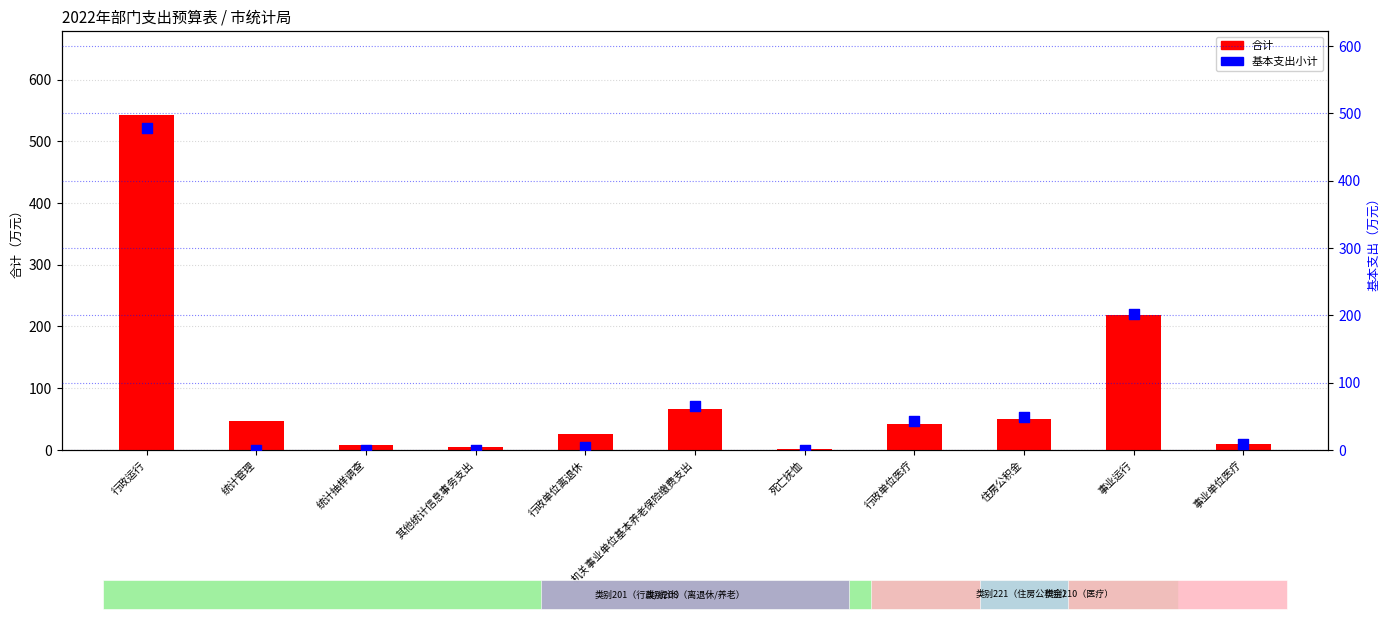

What are all the series names shown in the legend?

合计, 基本支出小计